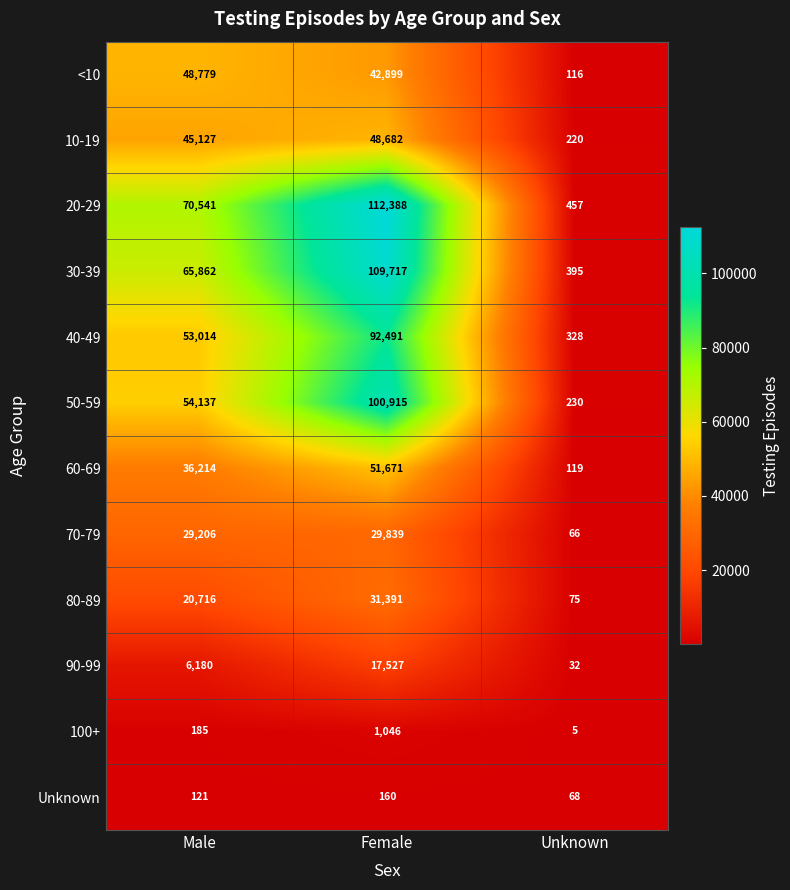

Which category has the highest value in the 40-49 series?

Female